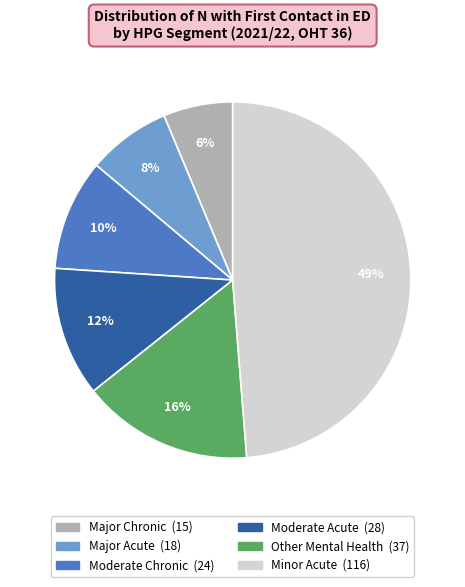

Between Minor Acute and Other Mental Health, which is larger?

Minor Acute